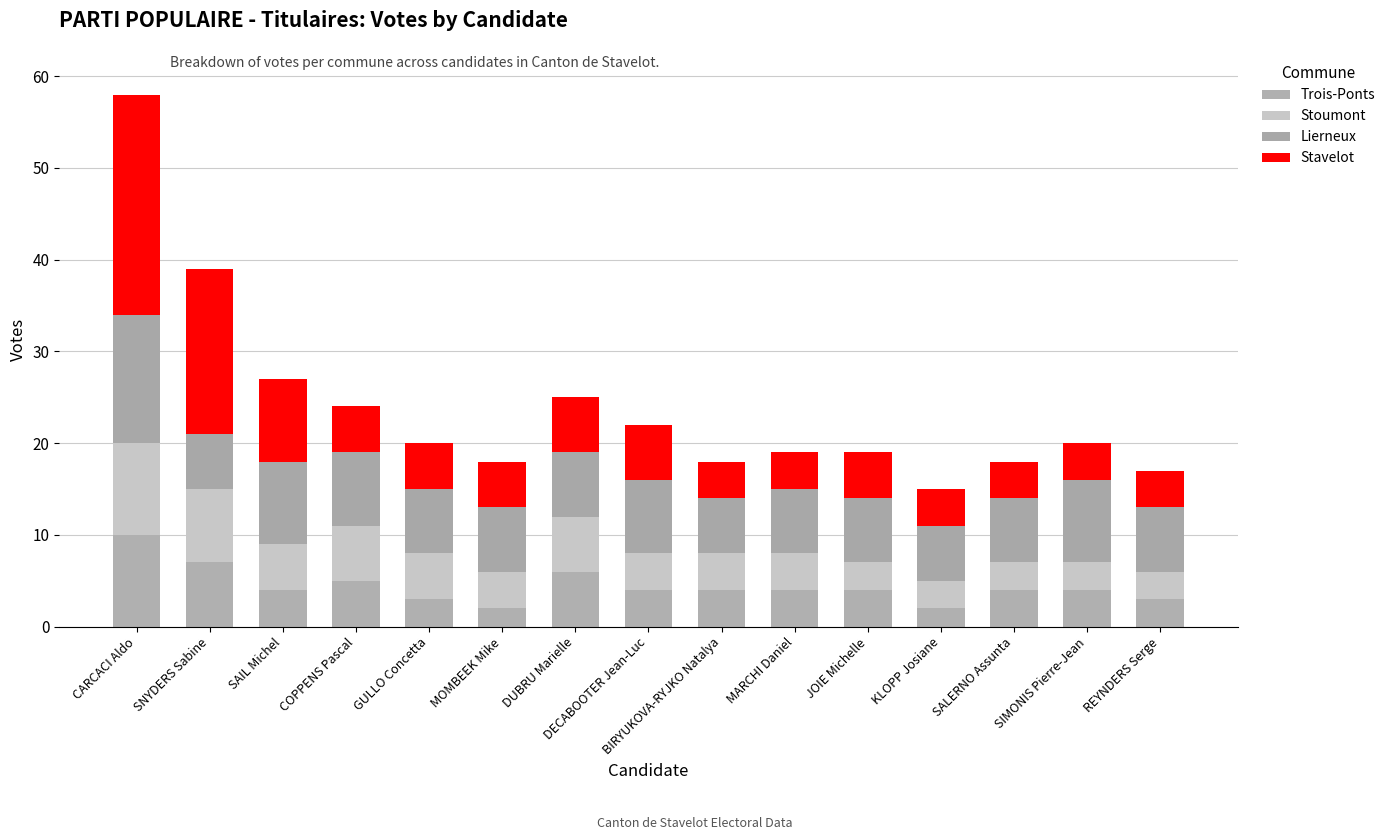

What is the total value across all series at REYNDERS Serge?

17